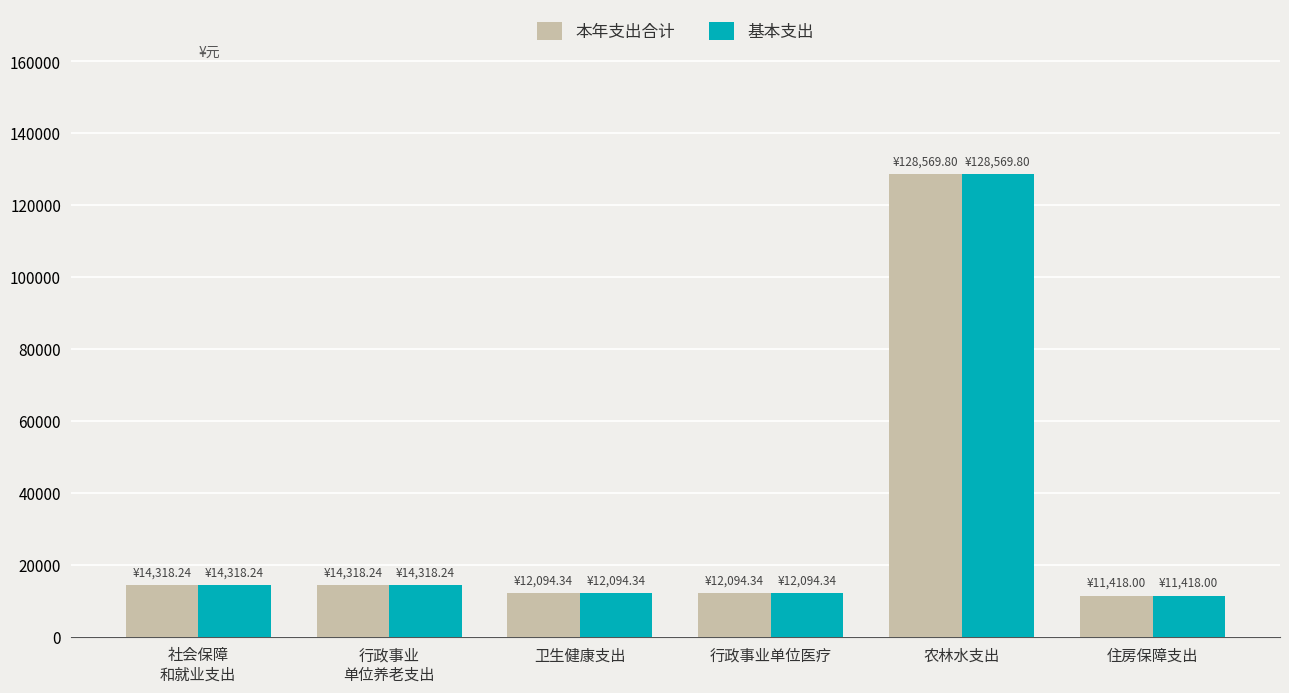

What is the maximum value for 基本支出?

128569.8